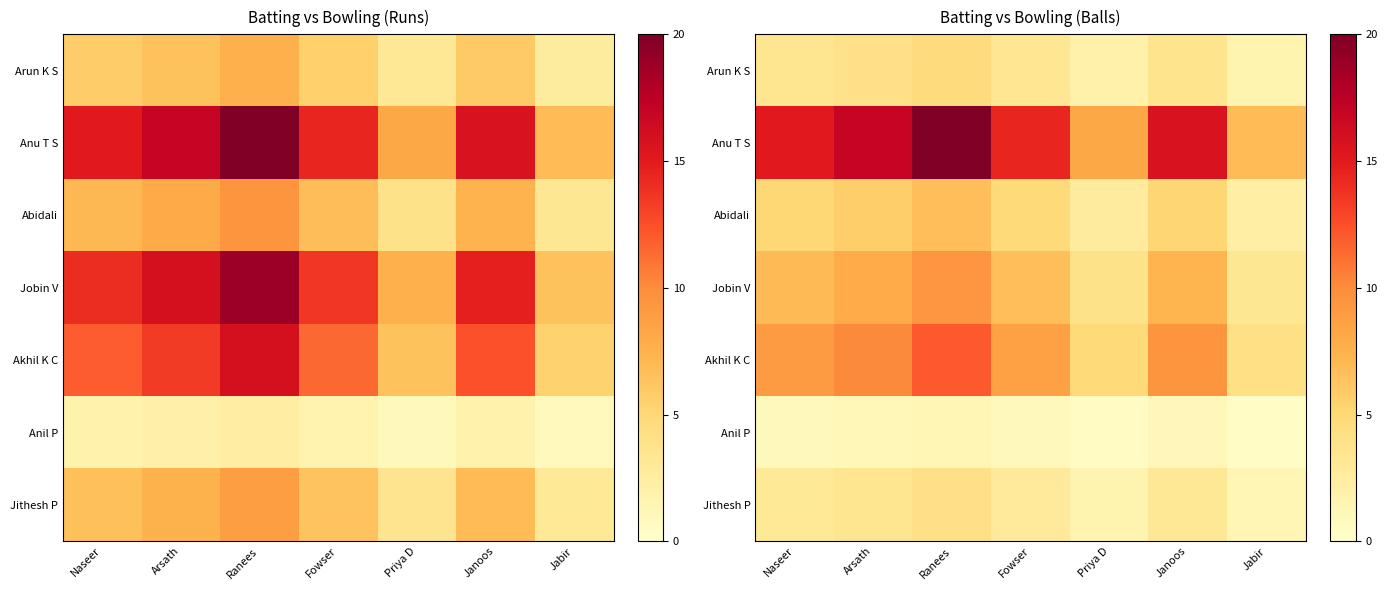

List the labels in order of Jithesh P value, largest first.

Ranees, Arsath, Janoos, Naseer, Fowser, Priya D, Jabir